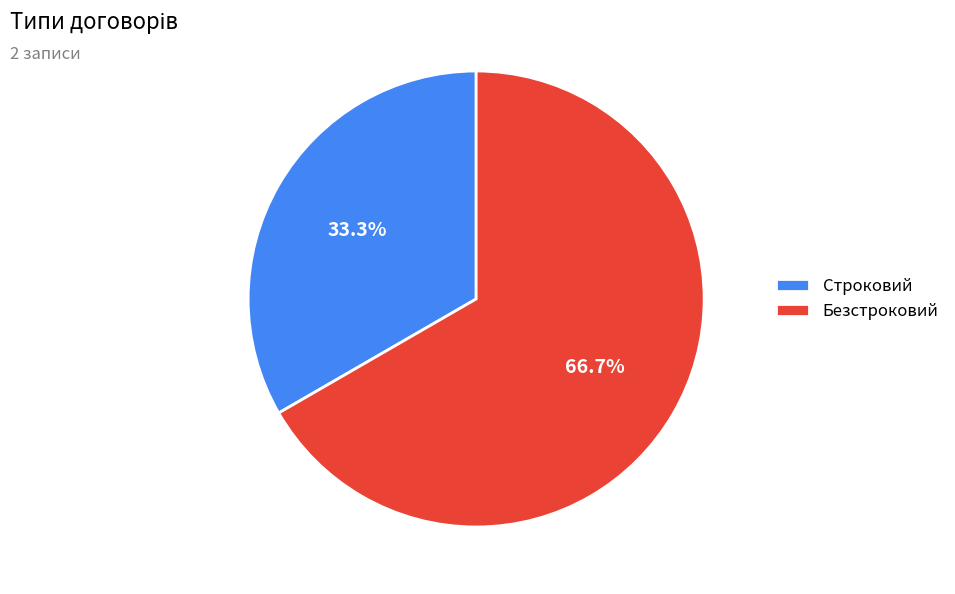

Rank the categories by value from lowest to highest.

Строковий, Безстроковий